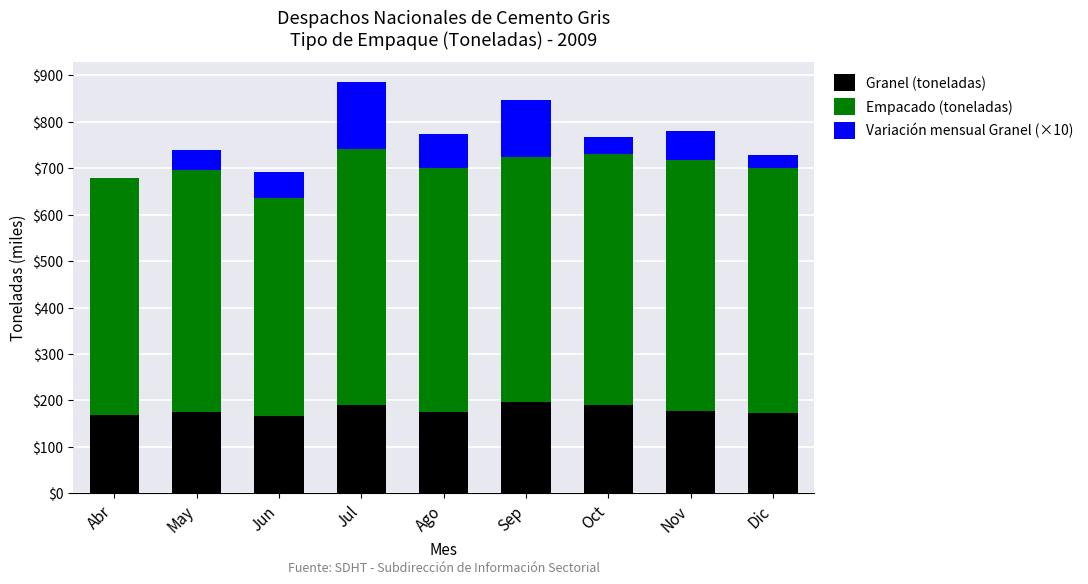

What value does the Granel (toneladas) series have at Oct?

189.9